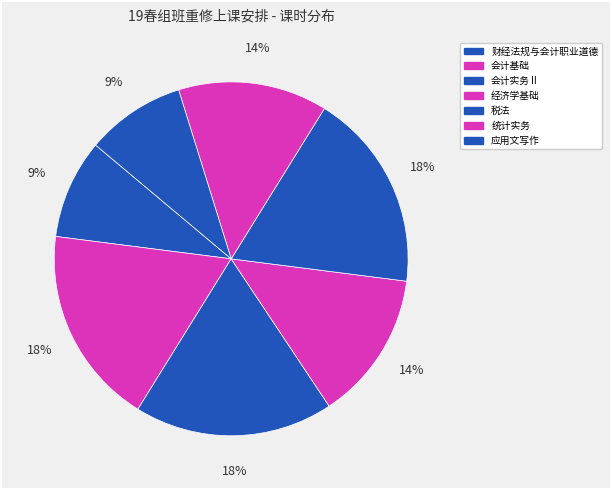

Between 会计实务Ⅱ and 经济学基础, which is larger?

会计实务Ⅱ